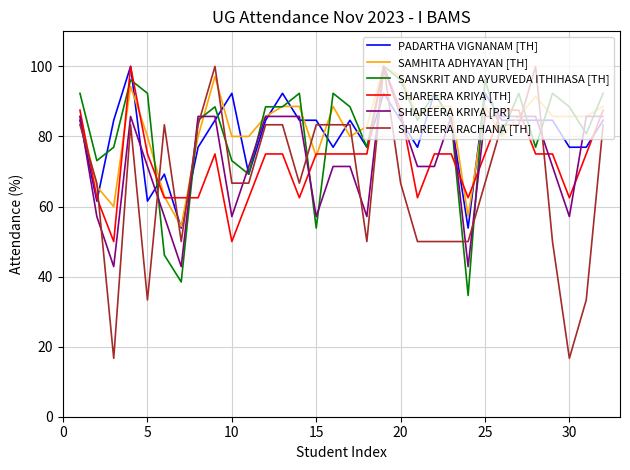

Which series has the largest range (max minus min)?

SHAREERA RACHANA [TH]